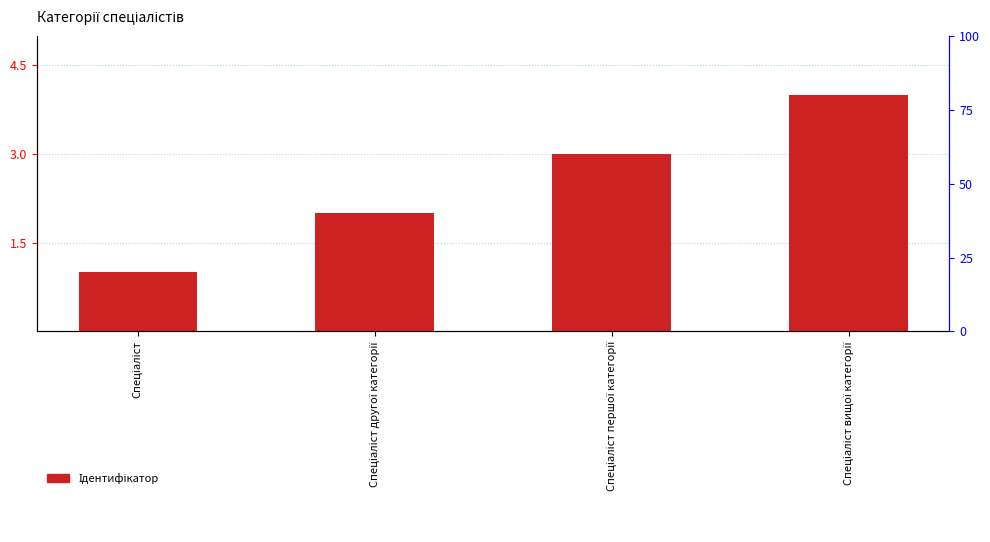

List the labels in order of value, largest first.

Спеціаліст вищої категорії, Спеціаліст першої категорії, Спеціаліст другої категорії, Спеціаліст